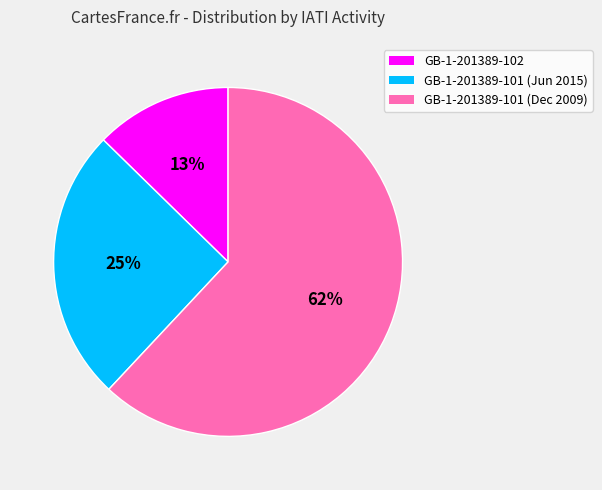

Approximately how many times larger is the value at GB-1-201389-102 compared to GB-1-201389-101 (Jun 2015)?

0.5